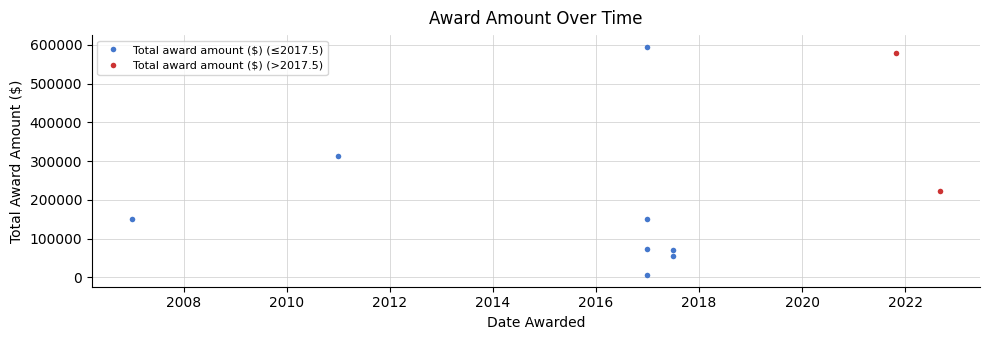

Does the chart have visible grid lines?

Yes